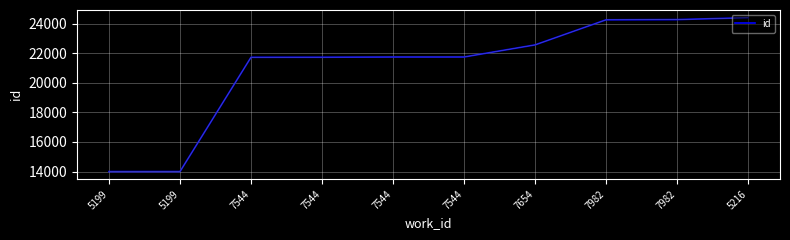

How many lines are shown in the chart?

1